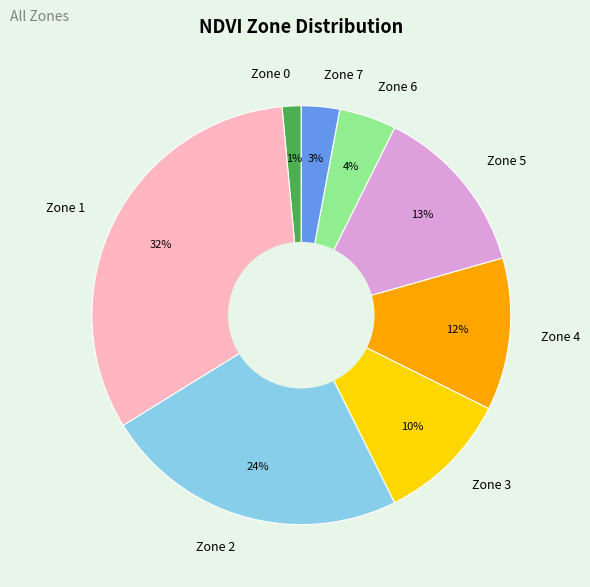

Which slice is the largest?

Zone 1